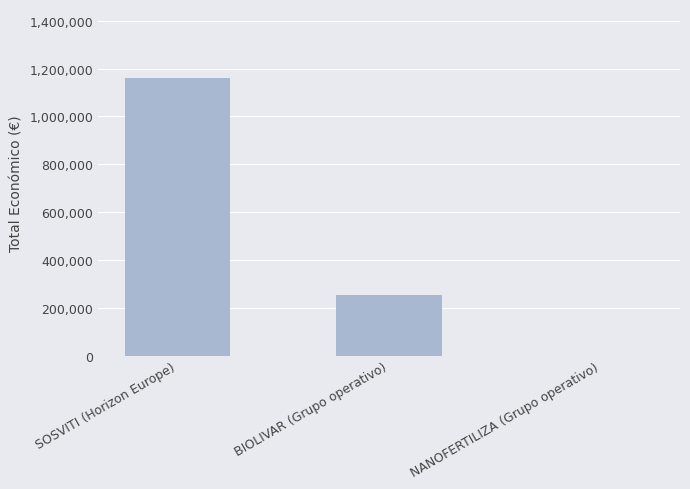

True or false: the data shows 1159200 at SOSVITI (Horizon Europe).

True